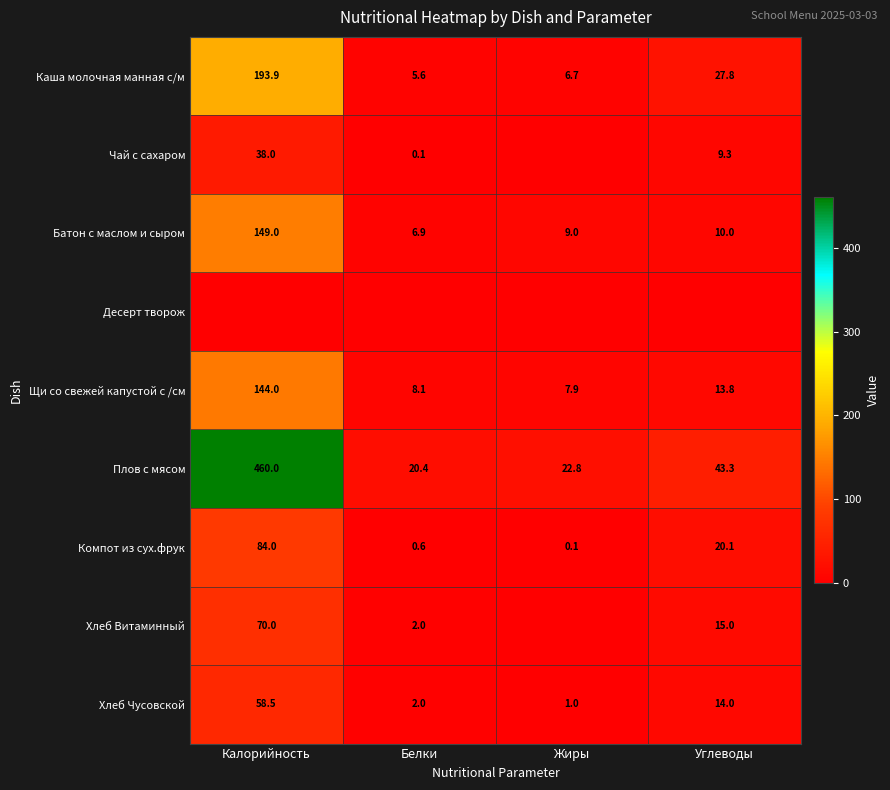

What is the highest value of the Хлеб Чусовской series?

58.5